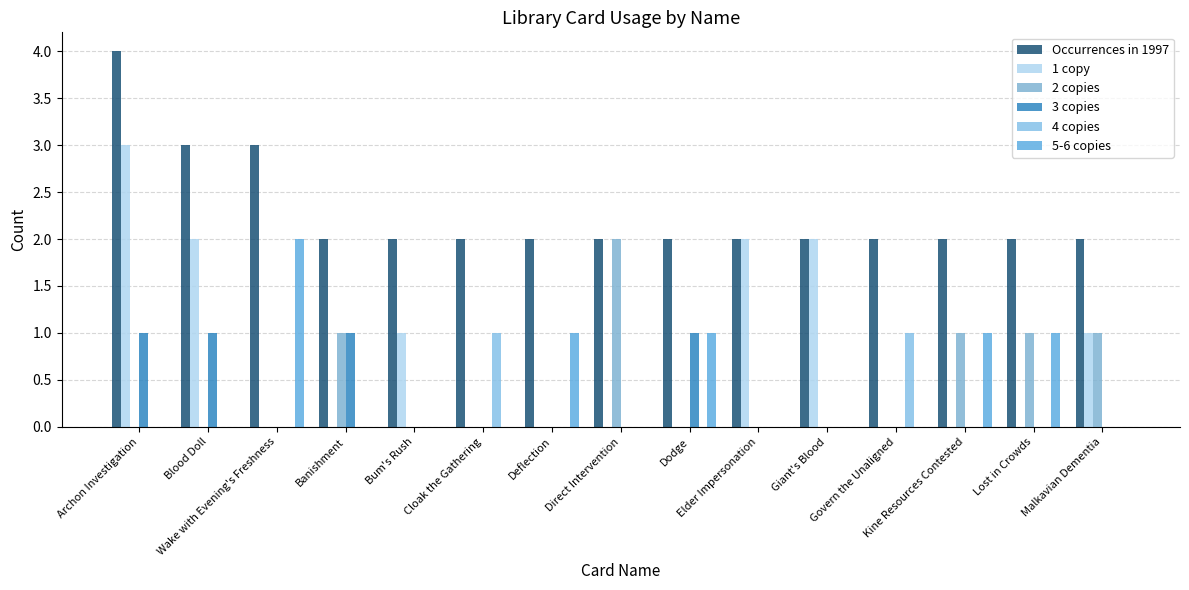

What is the label of the 13th bar from the right?

Wake with Evening's Freshness